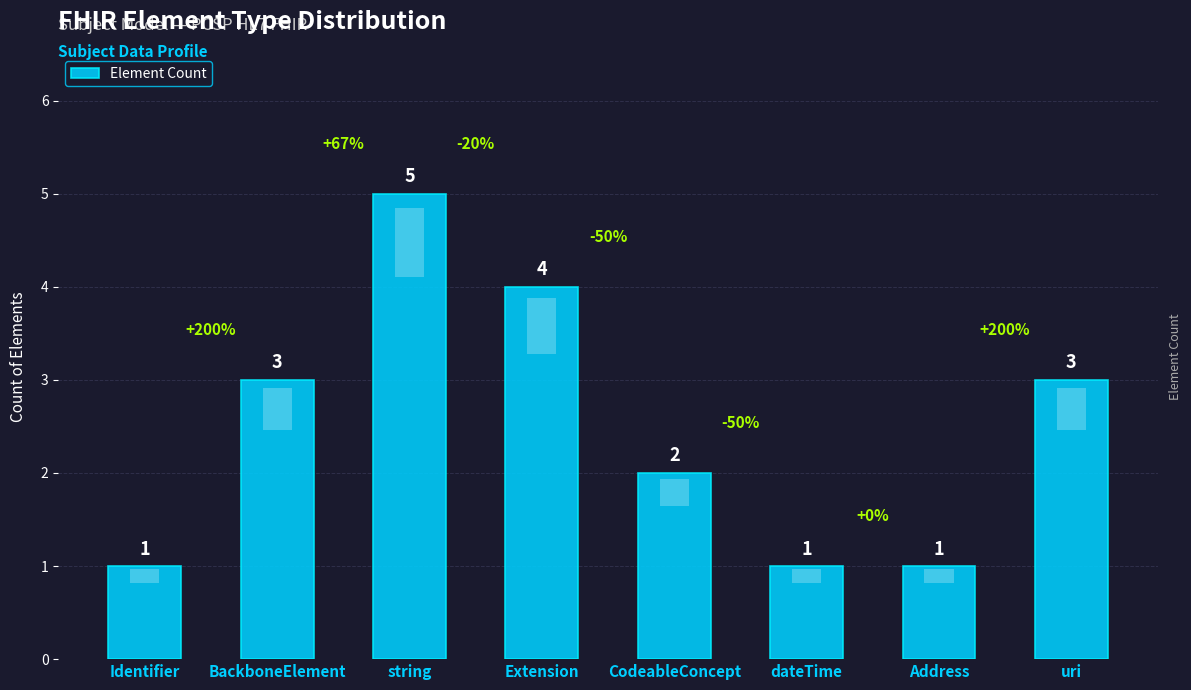

What is the maximum value shown in the chart?

5